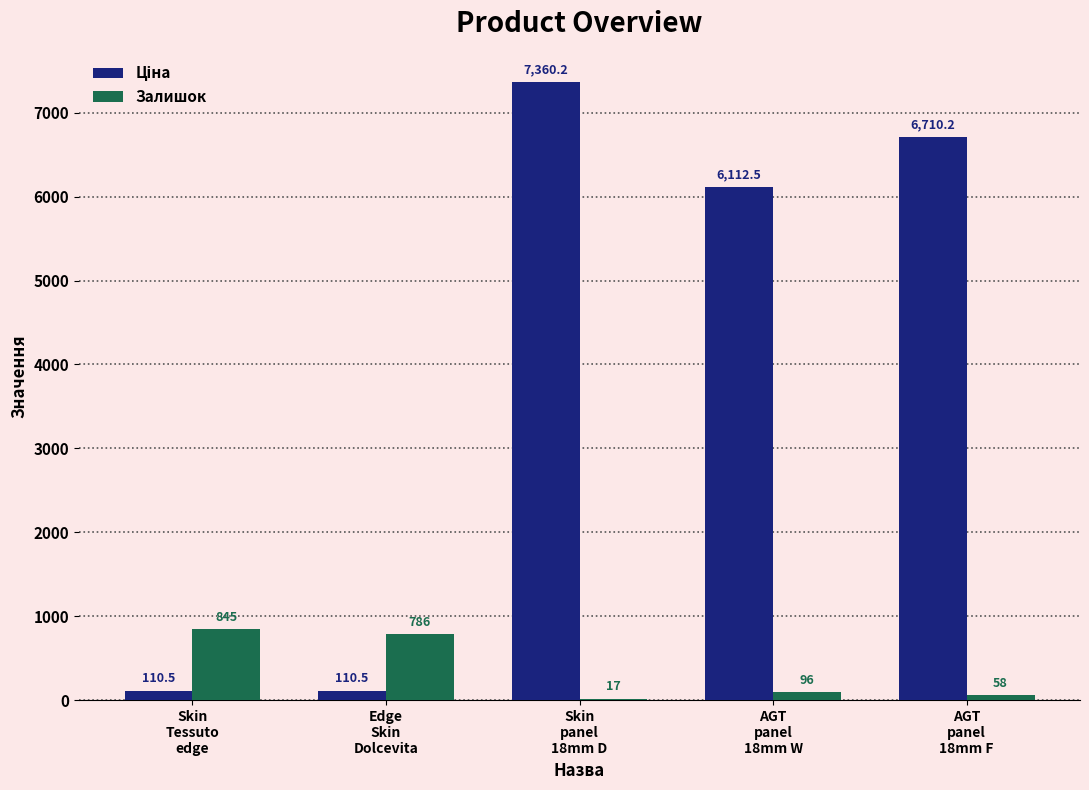

What is the sum of all Залишок values?

1802.0